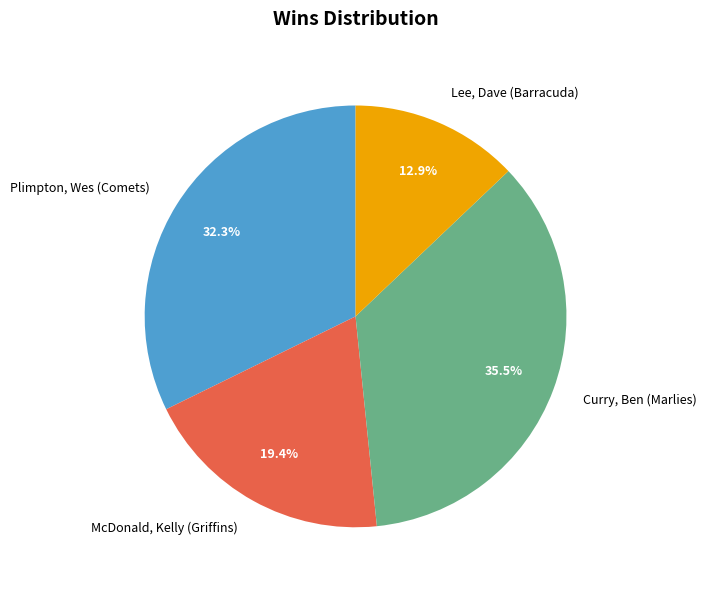

Count the number of slices in the pie.

4